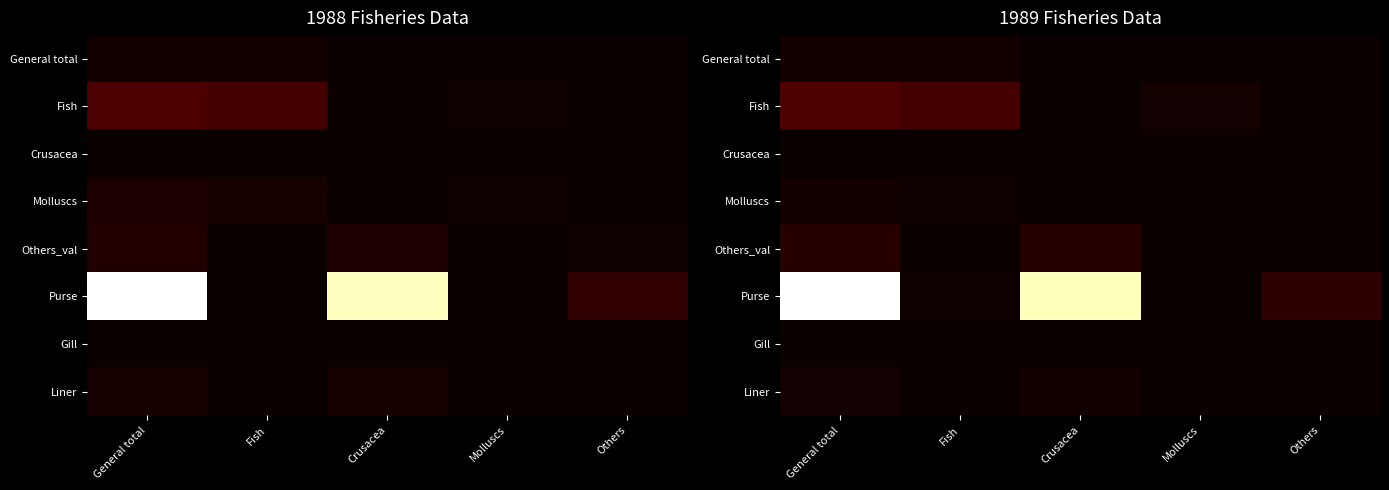

Which series has the largest total across all categories?

Purse